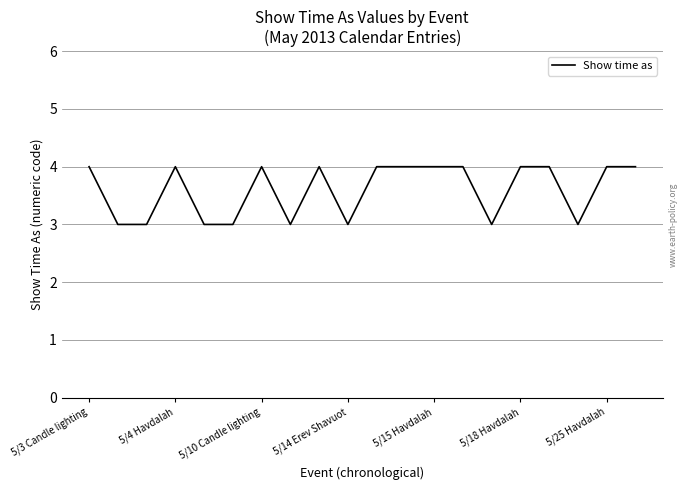

At which category does the chart reach its peak across all series?

5/3 Candle lighting